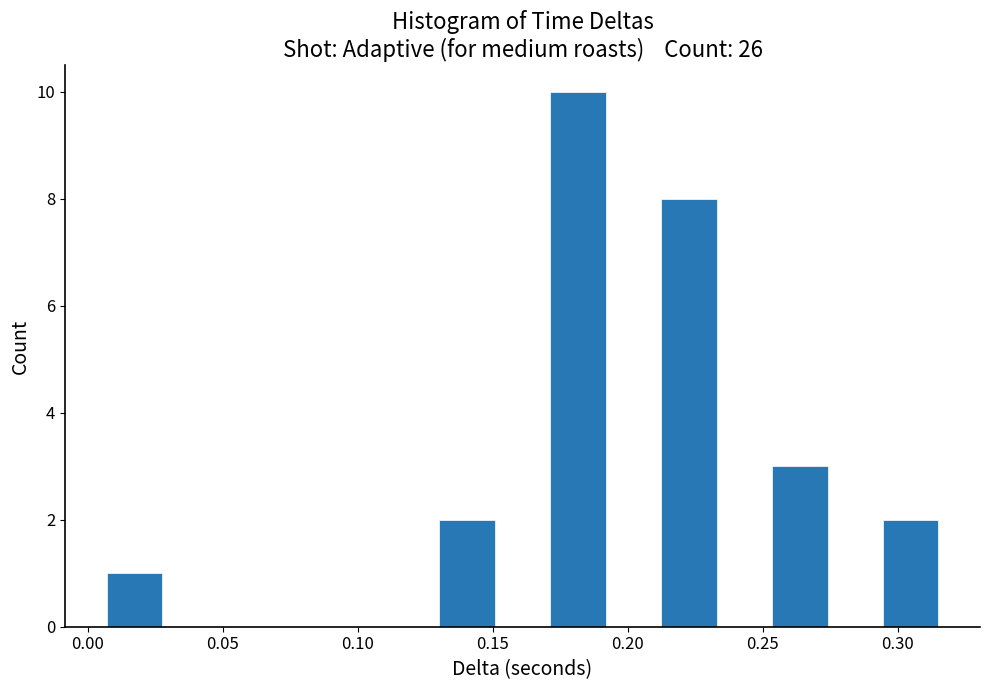

What is the height of the bar covering 0.295 to 0.315 on the x-axis? Neither the bar edges nor the heights are printed on the chart, so give them approximately, as read against the axes.

2